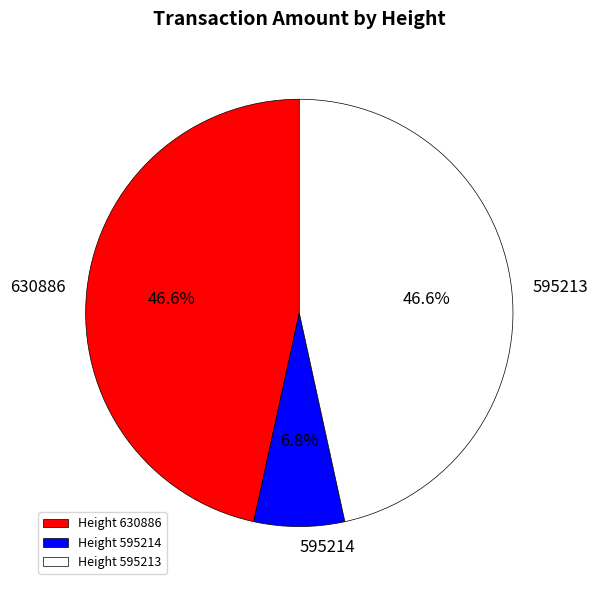

Is there a majority slice in this chart?

No